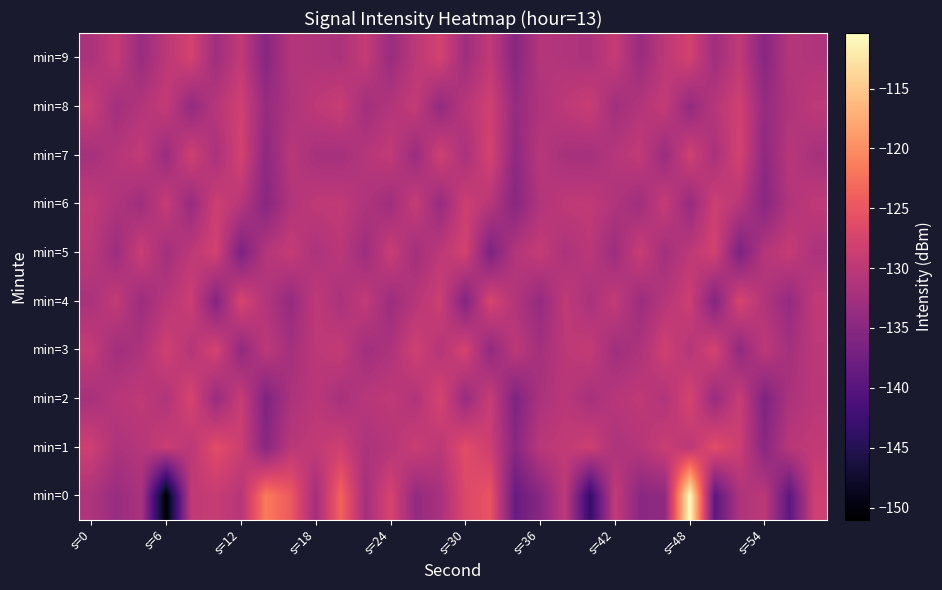

Rank the series by their maximum value, from highest to lowest.

min=0, min=1, min=4, min=2, min=3, min=7, min=9, min=5, min=8, min=6